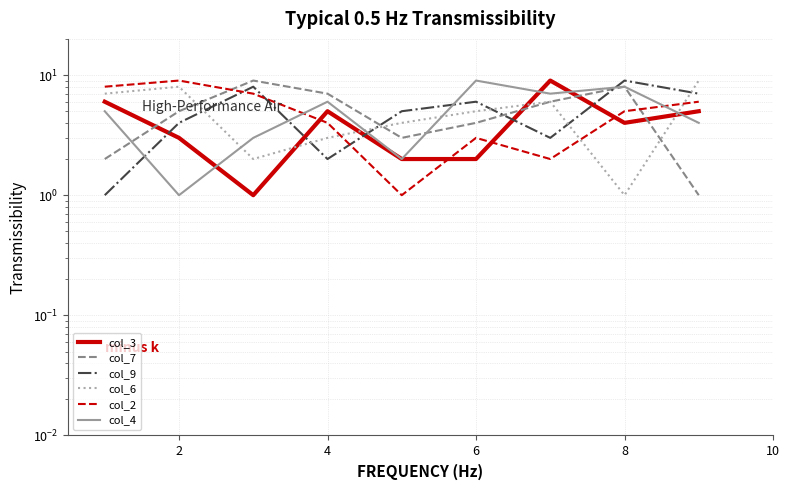

What are all the series names shown in the legend?

col_3, col_7, col_9, col_6, col_2, col_4